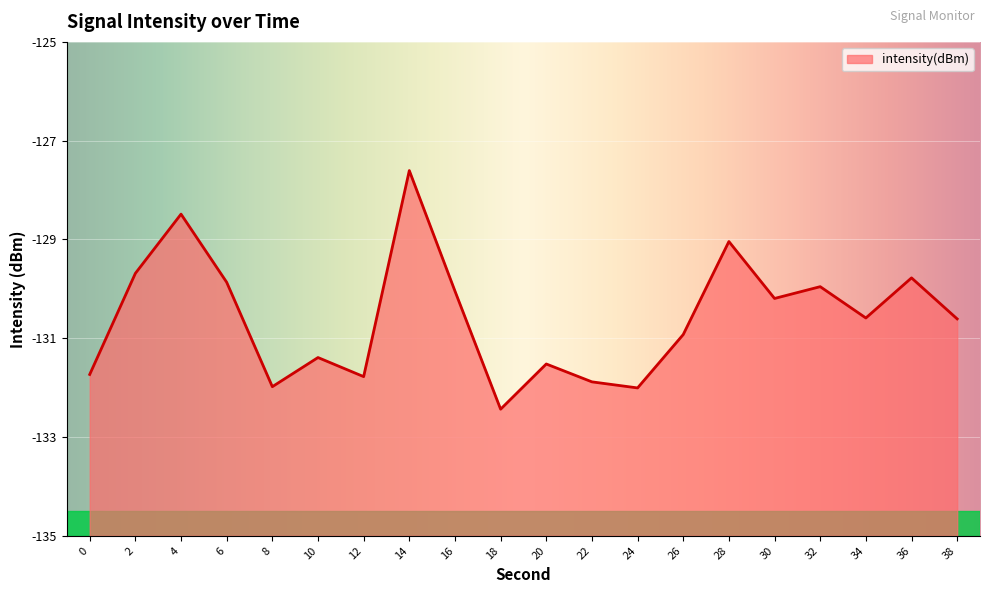

Reading right to left, list all the values displayed in this chart.

-130.6	-129.8	-130.6	-130.0	-130.2	-129.0	-130.9	-132.0	-131.9	-131.5	-132.4	-130.0	-127.6	-131.8	-131.4	-132.0	-129.9	-128.5	-129.7	-131.7